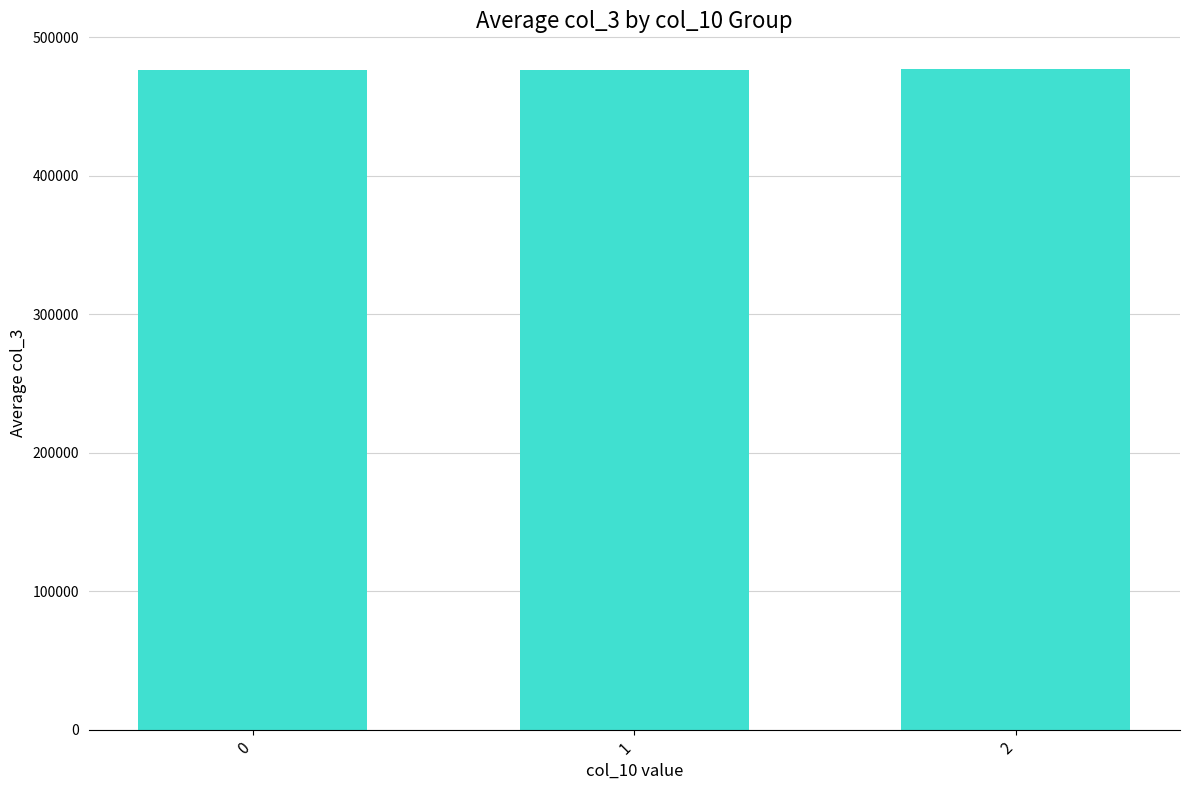

How many data points are less than 476576?

1